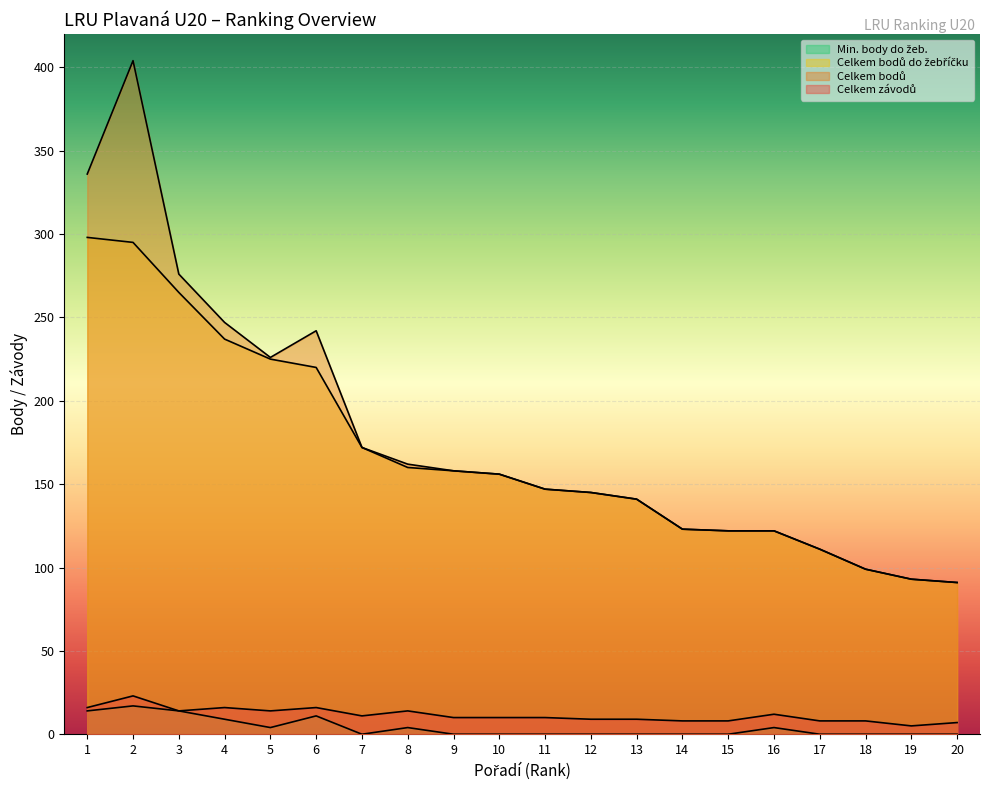

Reading left to right, list all the values displayed in this chart.

Celkem závodů: 16	23	14	16	14	16	11	14	10	10	10	9	9	8	8	12	8	8	5	7
Celkem bodů: 336	404	276	247	226	242	172	162	158	156	147	145	141	123	122	122	111	99	93	91
Celkem bodů do žebříčku: 298	295	265	237	225	220	172	160	158	156	147	145	141	123	122	122	111	99	93	91
Min. body do žeb.: 14	17	14	9	4	11	0	4	0	0	0	0	0	0	0	4	0	0	0	0